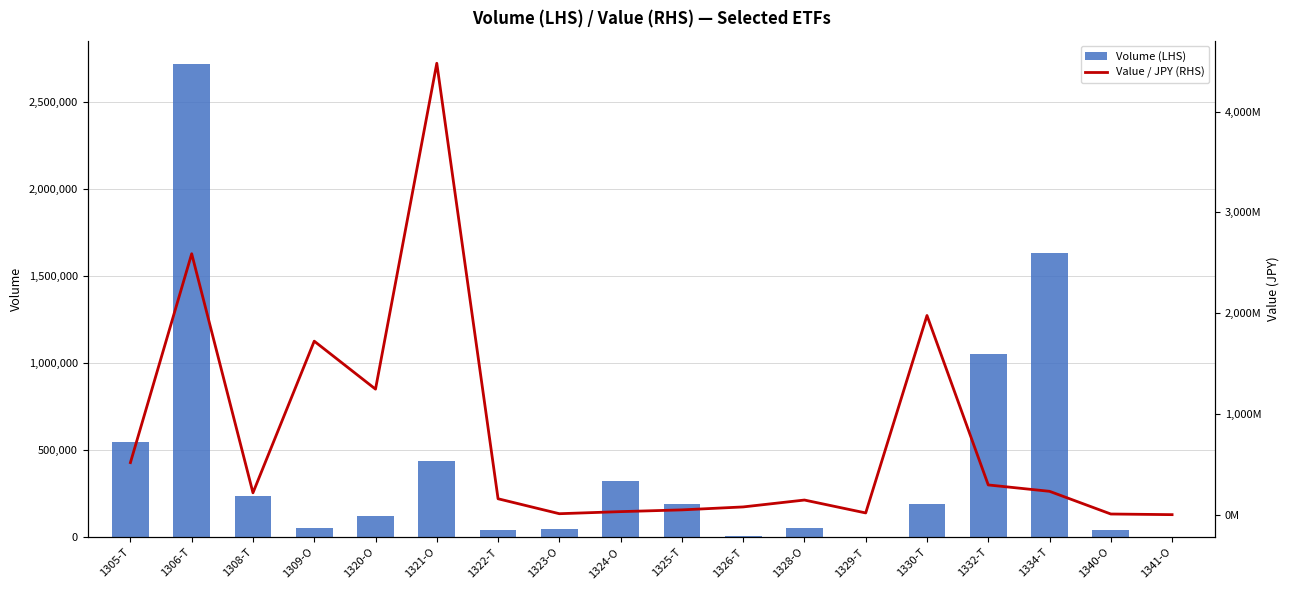

The value of Volume (LHS) at 1323-O is 44600. True or false?

True